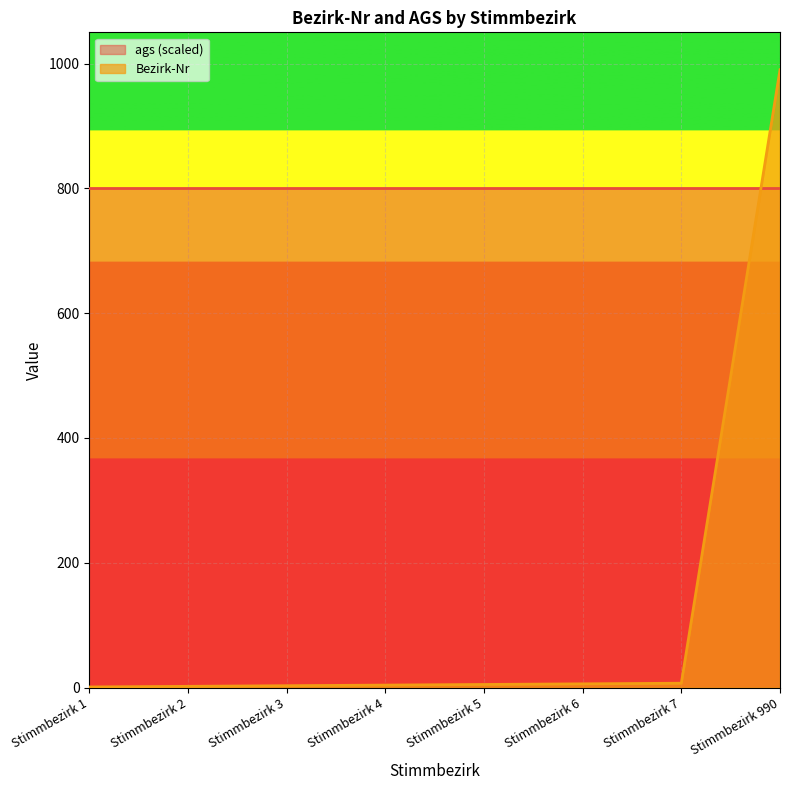

What is the sum of all values?

1018